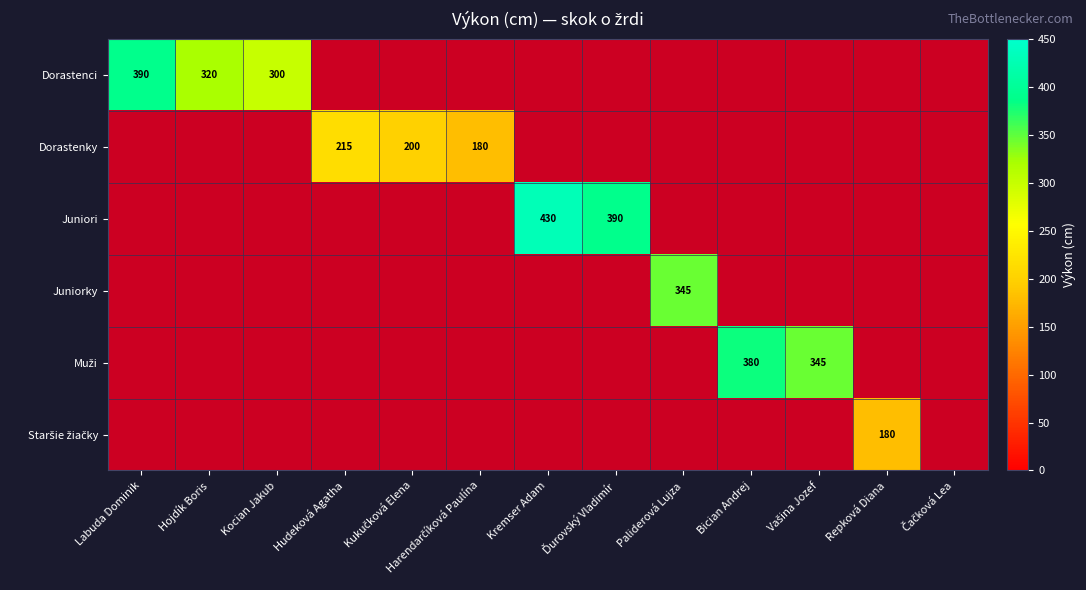

At how many categories does at least one series exceed 226?

8